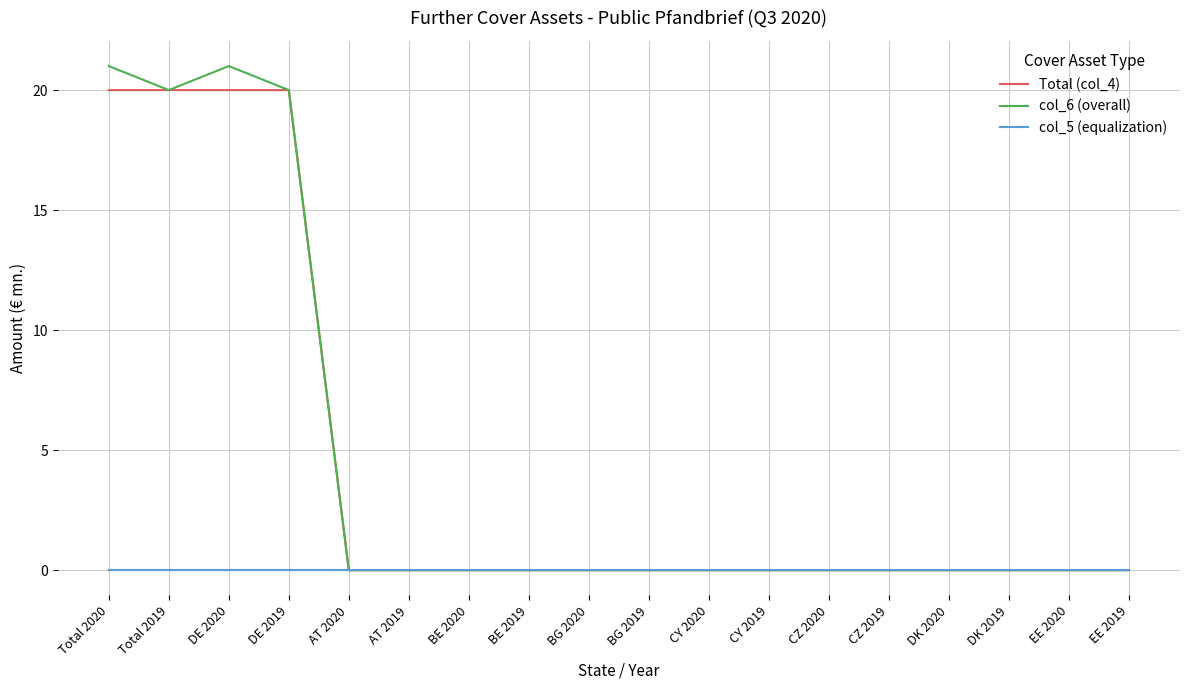

True or false: col_5 (equalization) has a value of 0 at CZ 2020.

True